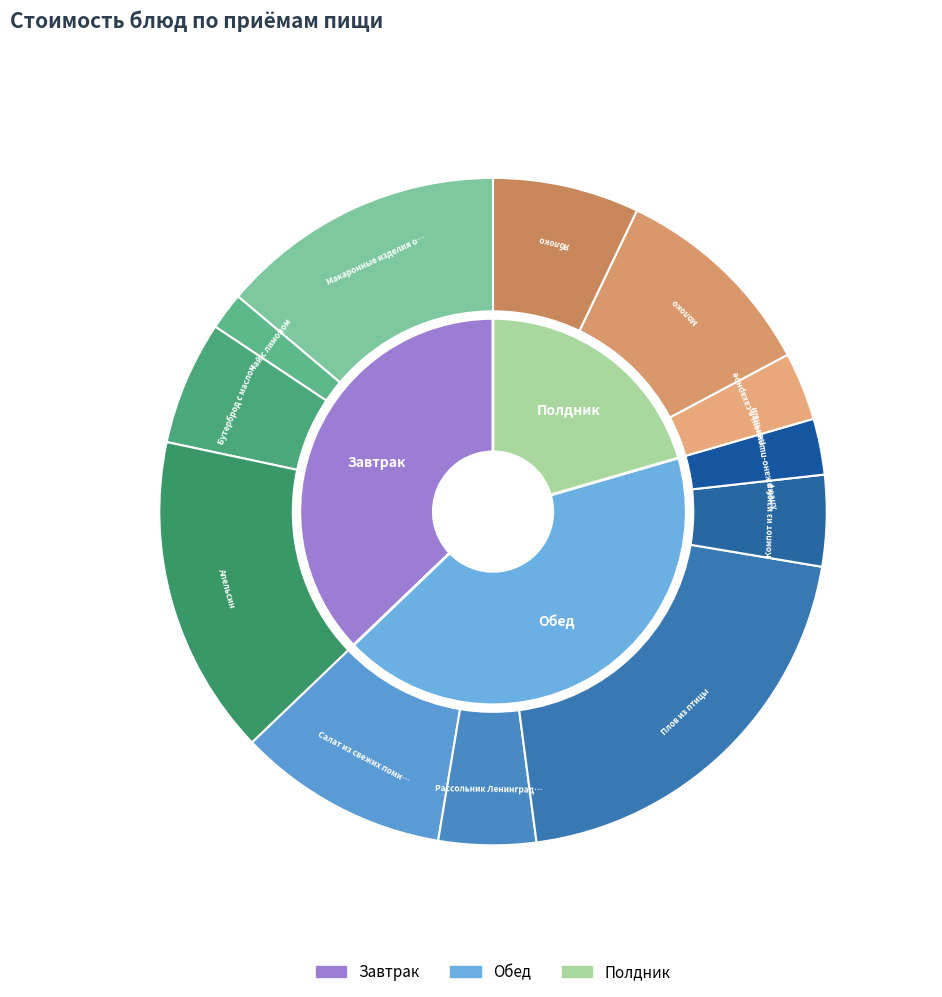

To the nearest percent, what is the average slice percentage?

8%